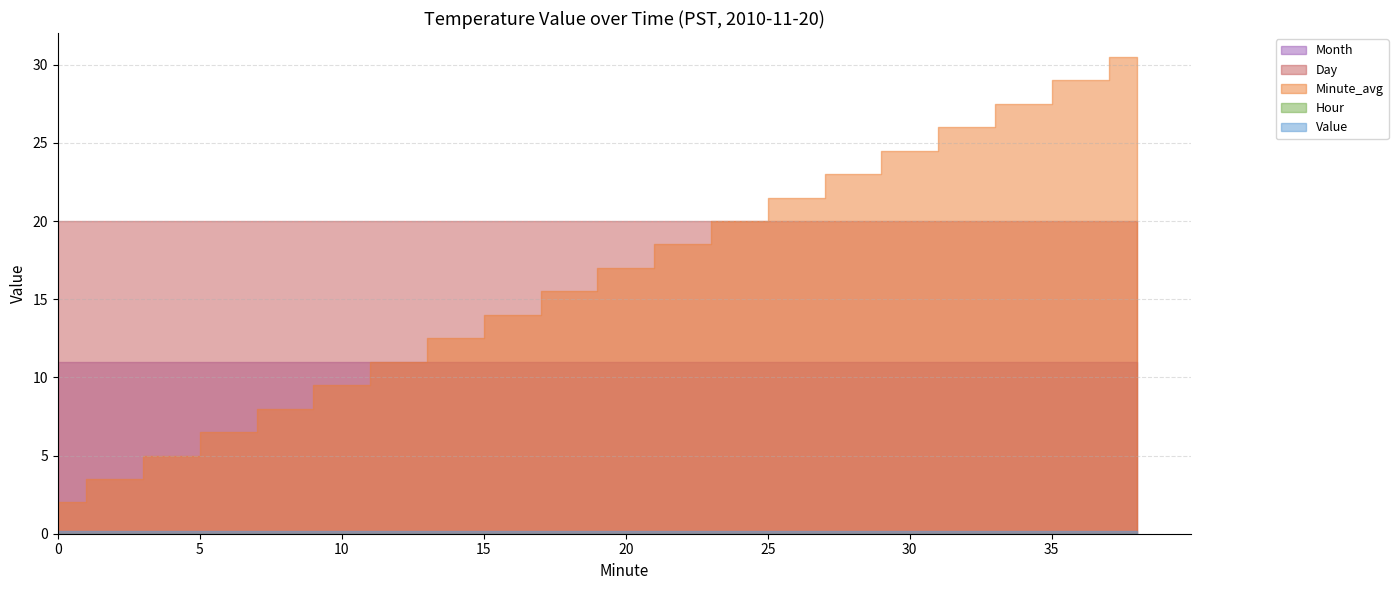

Is the value of Day at 34 greater than the value of Month at 4?

Yes